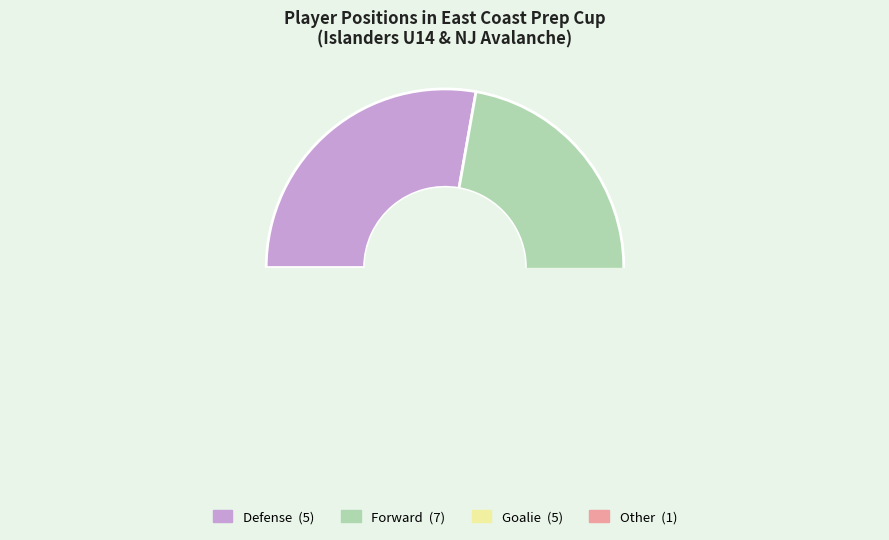

Approximately how many times larger is the value at Goalie compared to Other?

5.0